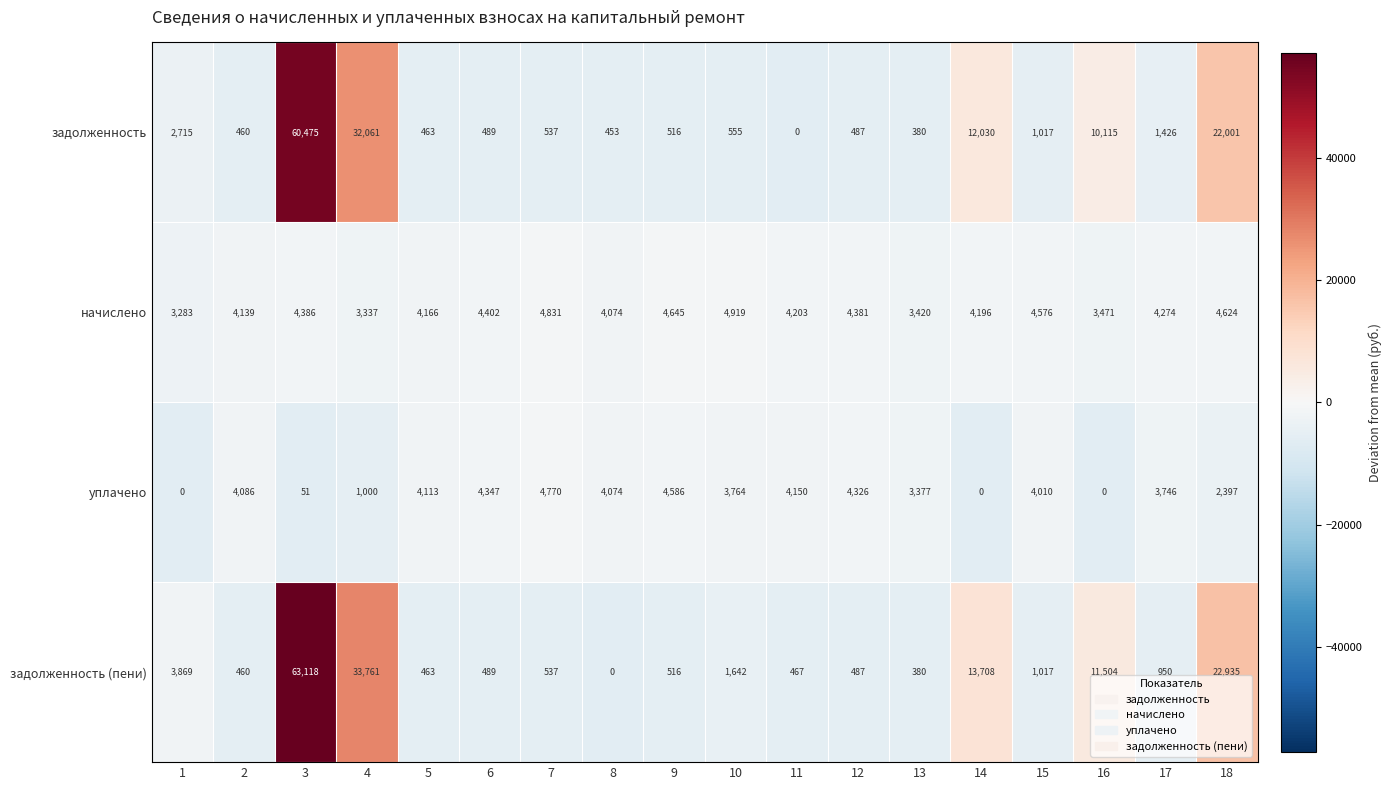

At 17, list the series in order from largest to smallest.

начислено, уплачено, задолженность, задолженность (пени)